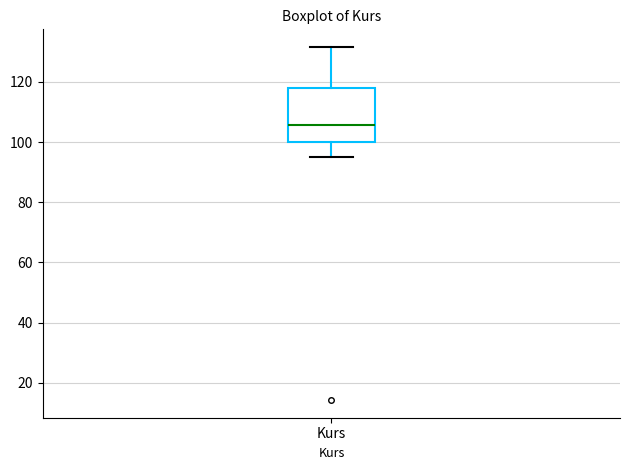

Read this box plot against the y-axis: the position of the median line, the range covered by the box, and the ends of both whiskers. The values are not printed on the chart, so give them approximately, as read against the axis.

median 106, box 100 to 118, whiskers 94 to 132